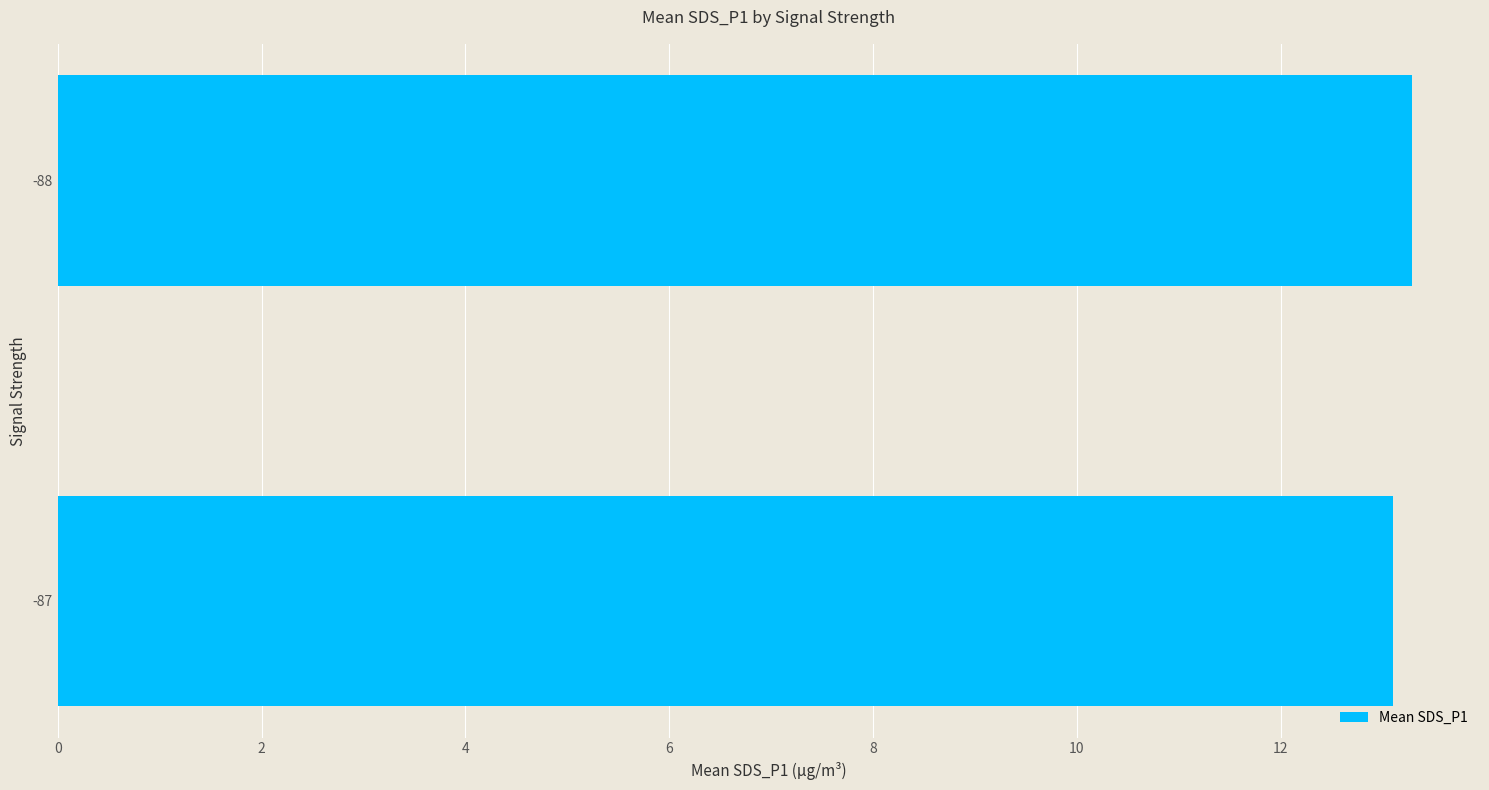

Which category has the highest value across all series?

-88